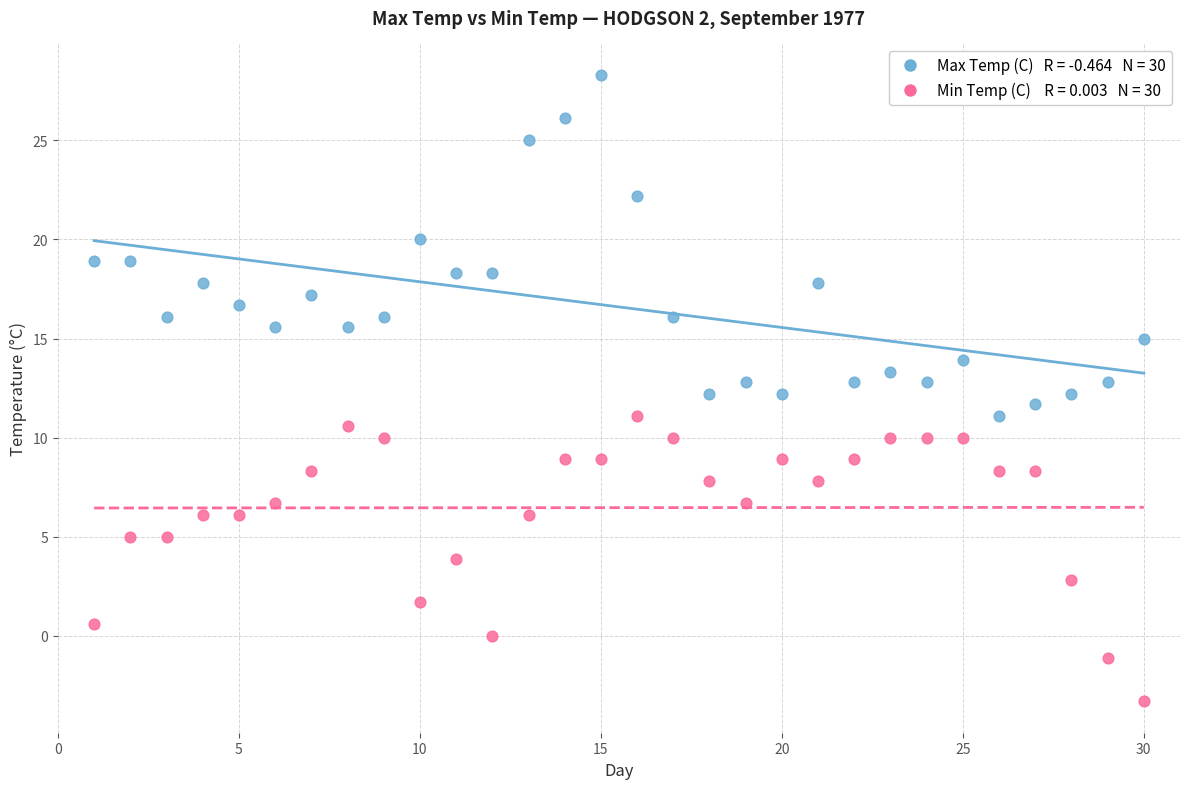

Across all data points, what is the range of X values (max minus min)?

29.0